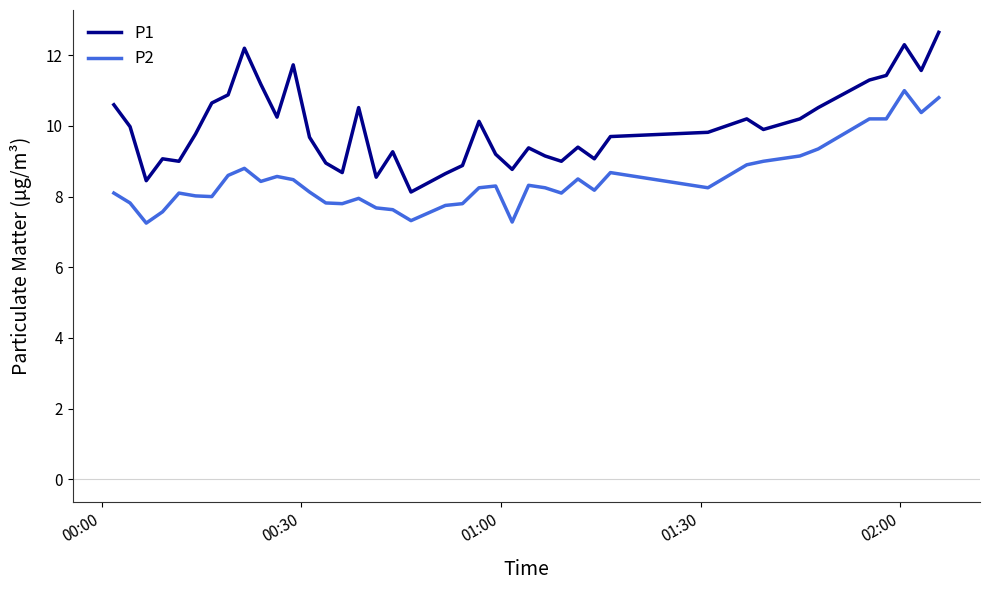

Does the chart display data point markers on the line(s)?

No